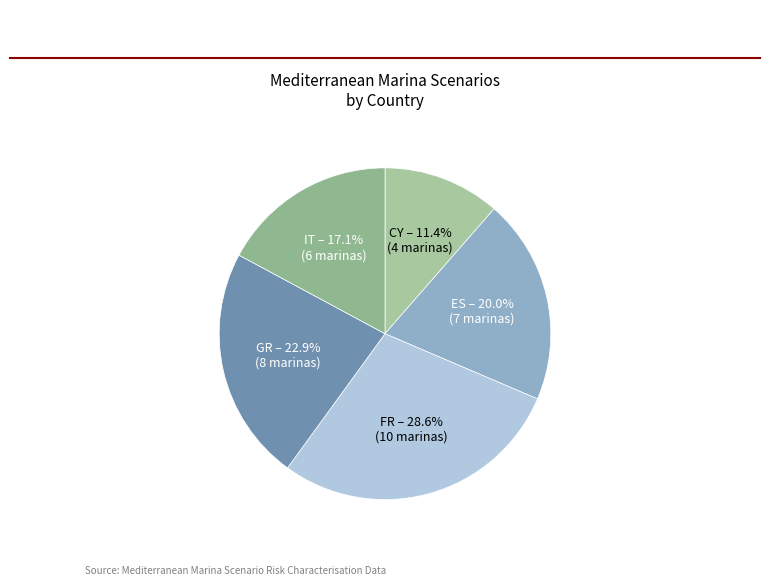

To the nearest percent, what is the difference between the largest and smallest slice percentages?

17%